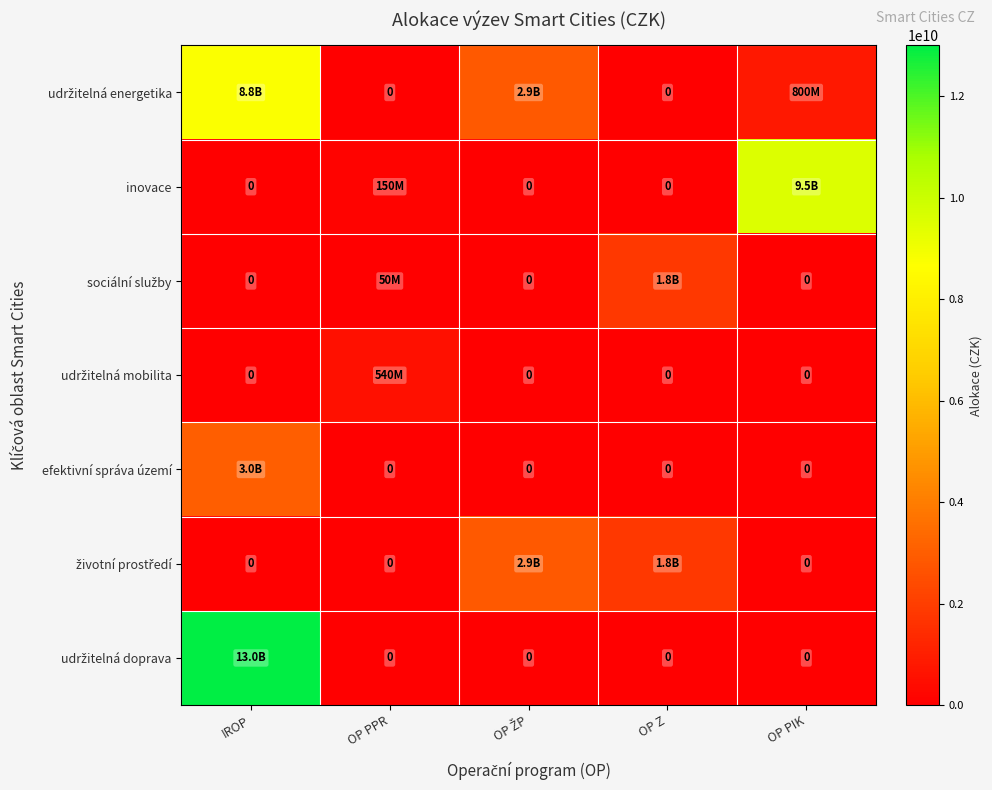

True or false: sociální služby has a value of 50000000 at OP PPR.

True